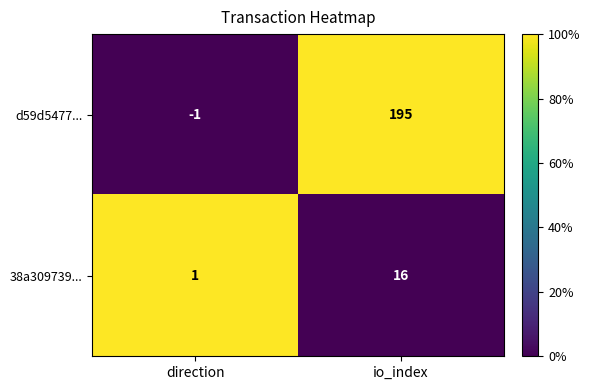

Read the 38a309739... value at io_index, to the nearest 5.

15